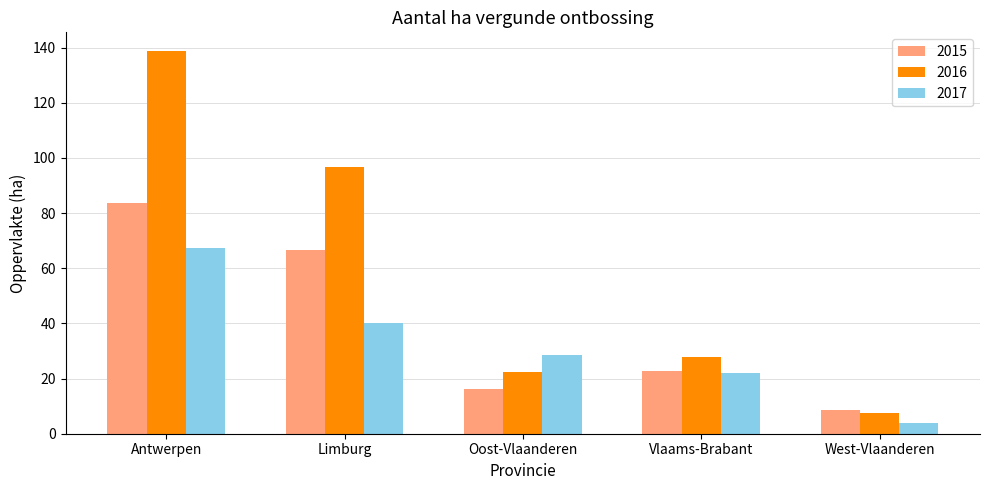

Which series changed the most between Limburg and Vlaams-Brabant?

2016